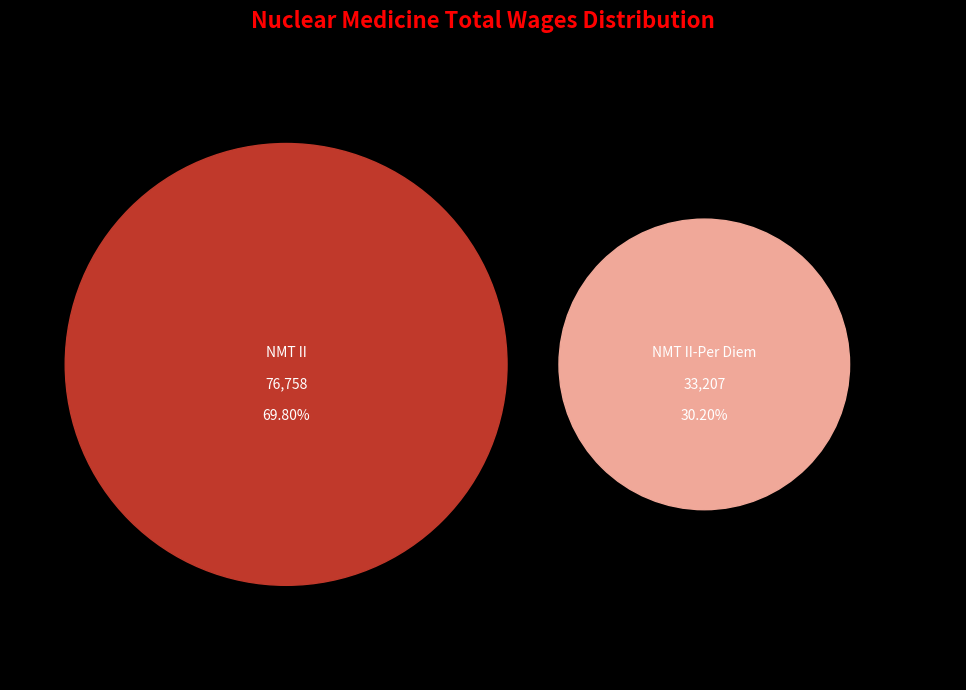

Combined, do Nuclear Medicine Technician II-Per Diem and Nuclear Medicine Technician II account for over 50%?

Yes